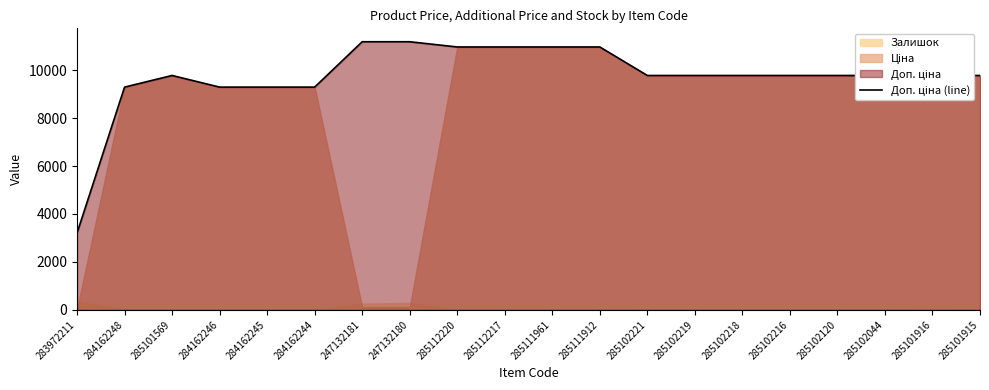

Read the value at 285112217.

10964.4